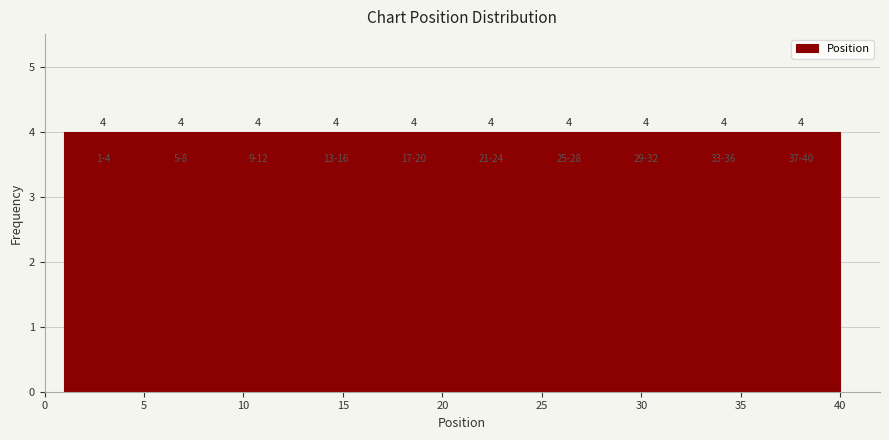

What is the height of the bar covering 20.5 to 24.4 on the x-axis? The bar edges are not printed on the chart, so give them approximately, as read against the axis.

4